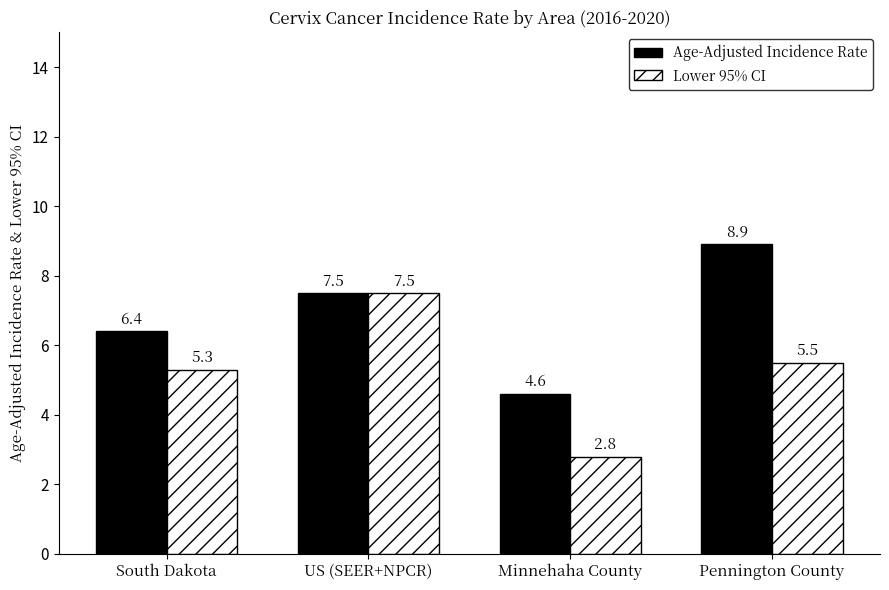

What position from the left is Pennington County?

4